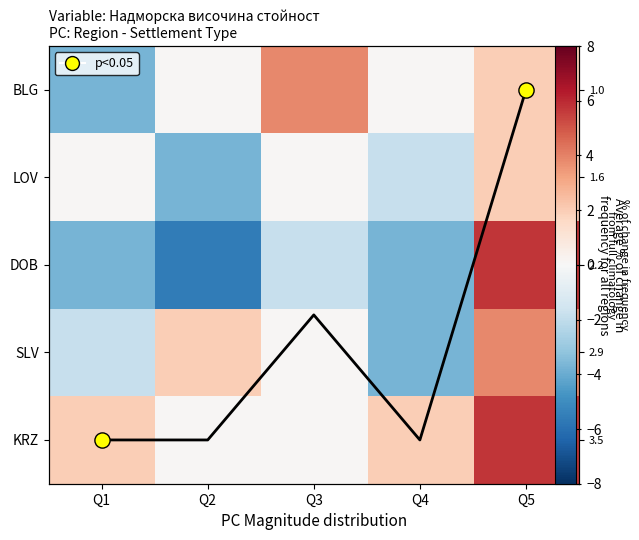

List the labels in order of KRZ value, smallest first.

Q2, Q3, Q1, Q4, Q5